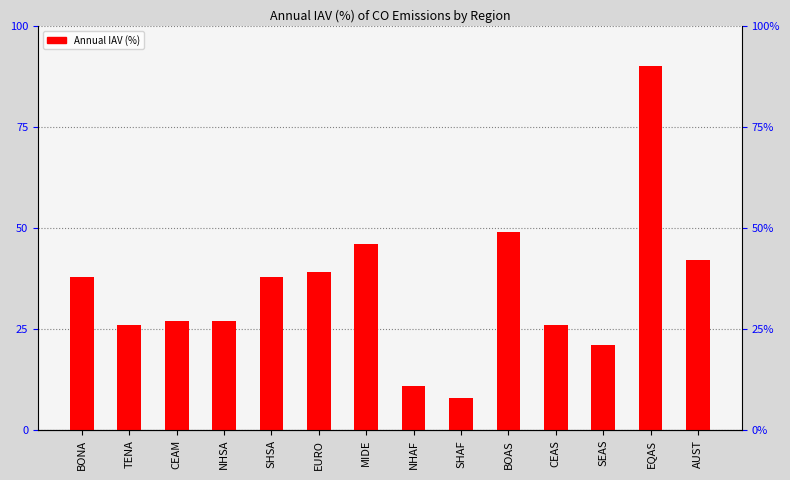

Count the number of values greater than 38.

5